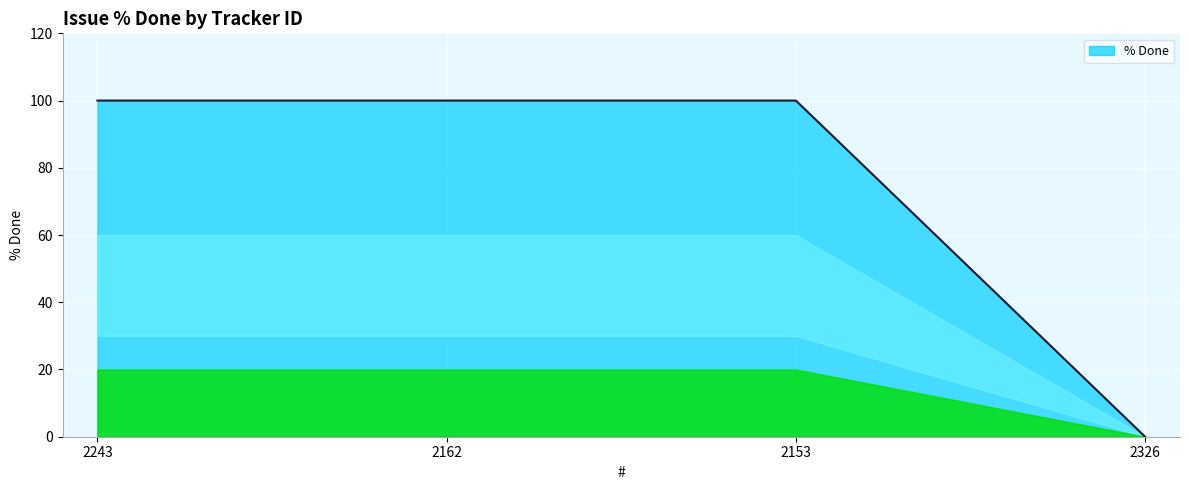

Reading left to right, extract all data points from this chart.

2243=100	2162=100	2153=100	2326=0